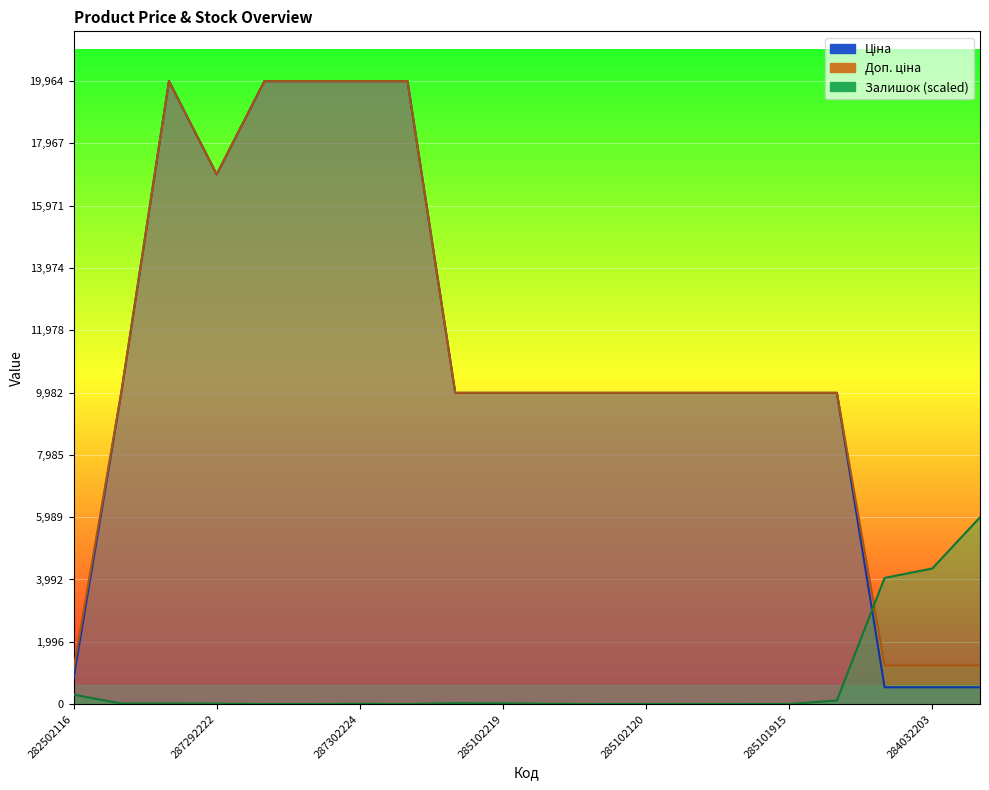

What is the sum of all Доп. ціна values?

221362.4